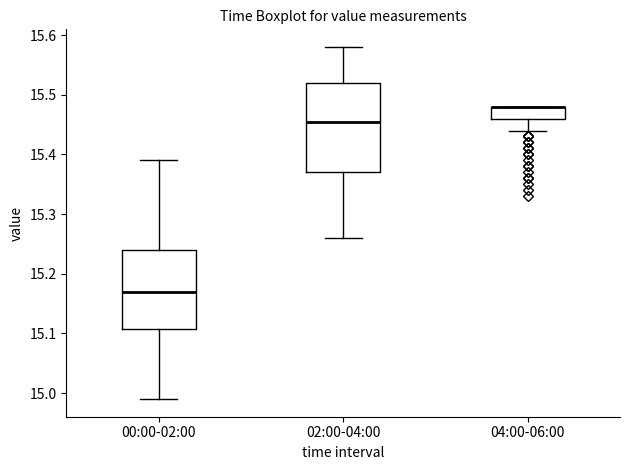

Comparing the boxes themselves (not the whiskers), which one is the tallest?

02:00-04:00